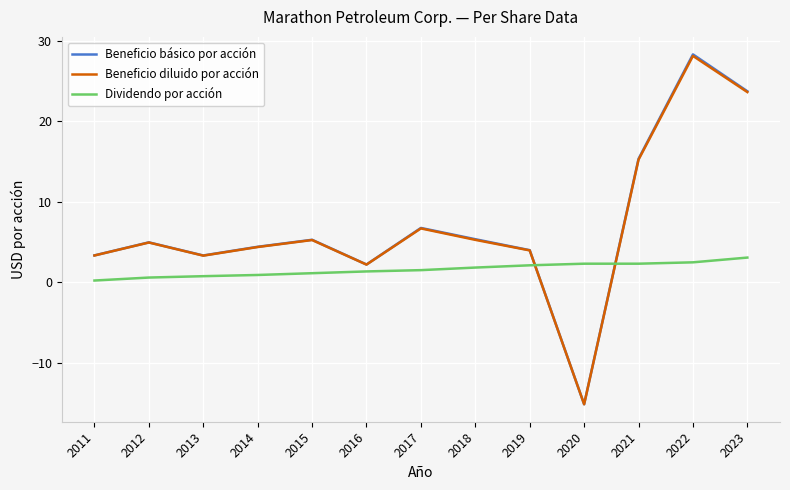

Where is the first local minimum for Beneficio básico por acción?

2013